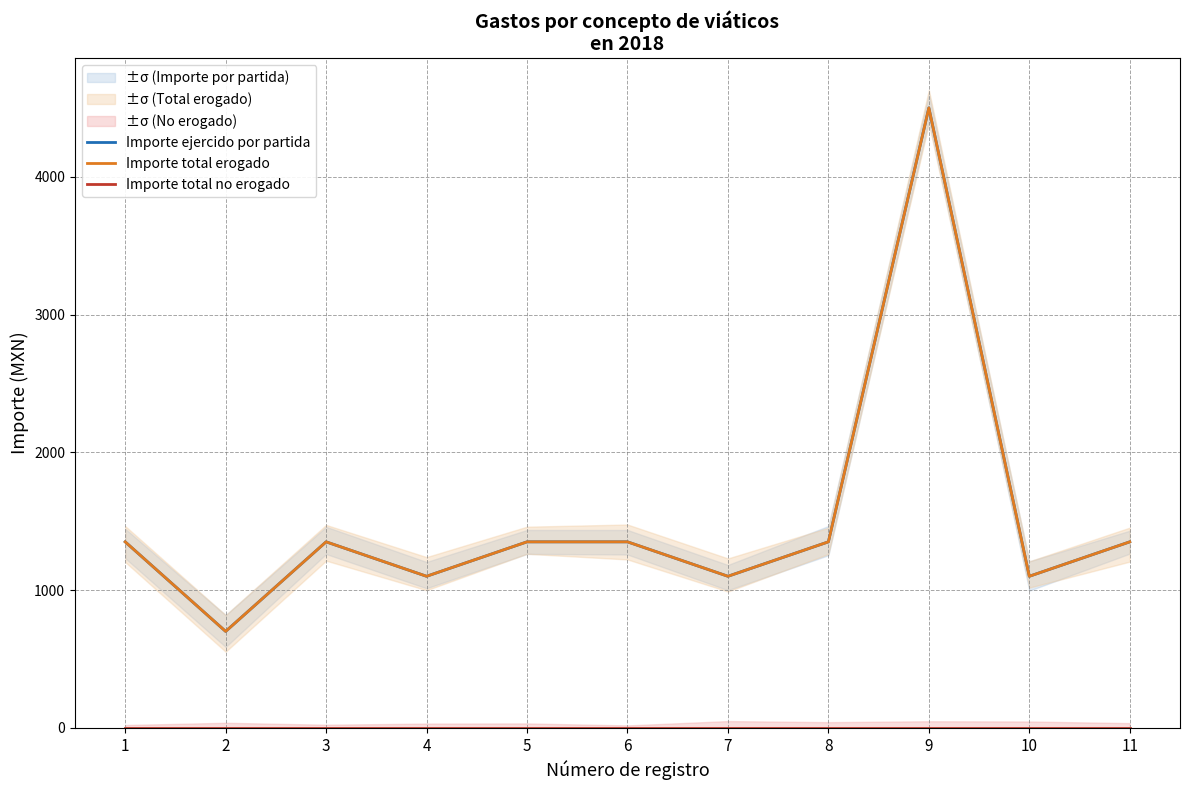

What is the greatest value displayed?

4500